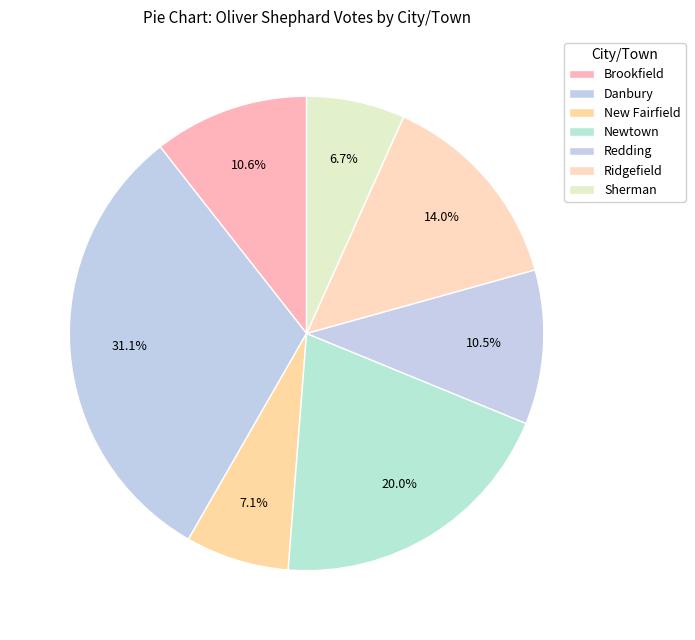

How many slices are in this pie chart?

7